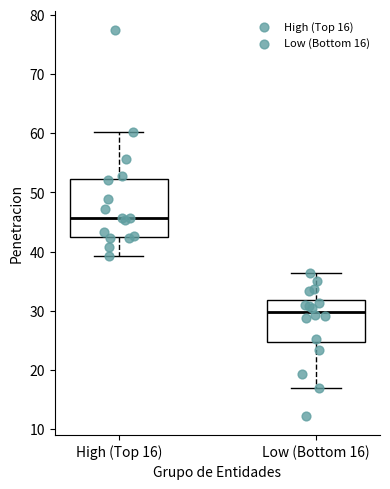

Where is the lower edge of the box for Low (Bottom 16) on the y-axis? The values are not printed on the chart, so give them approximately, as read against the axis.

25